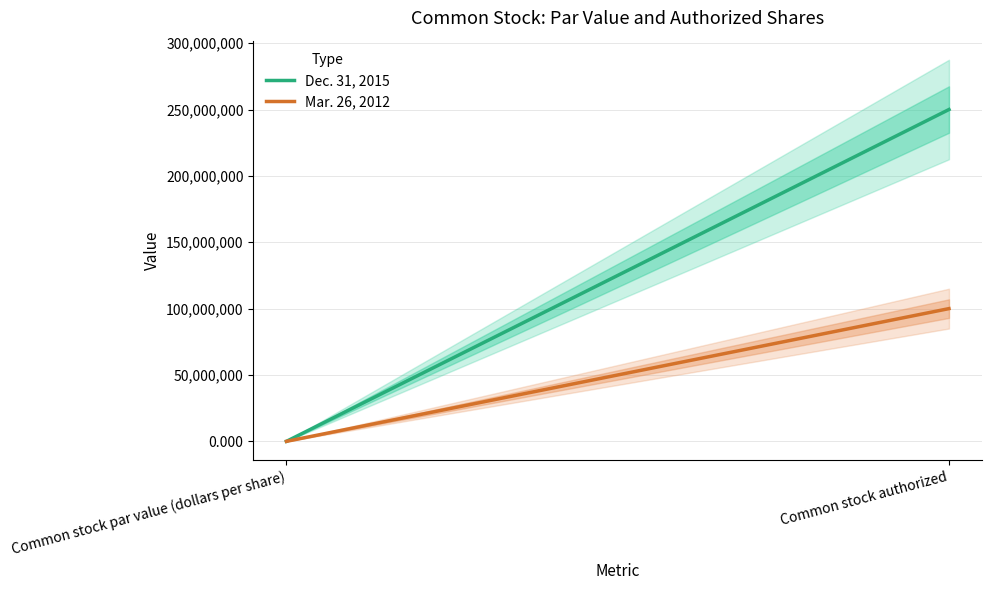

Does the chart have visible grid lines?

Yes